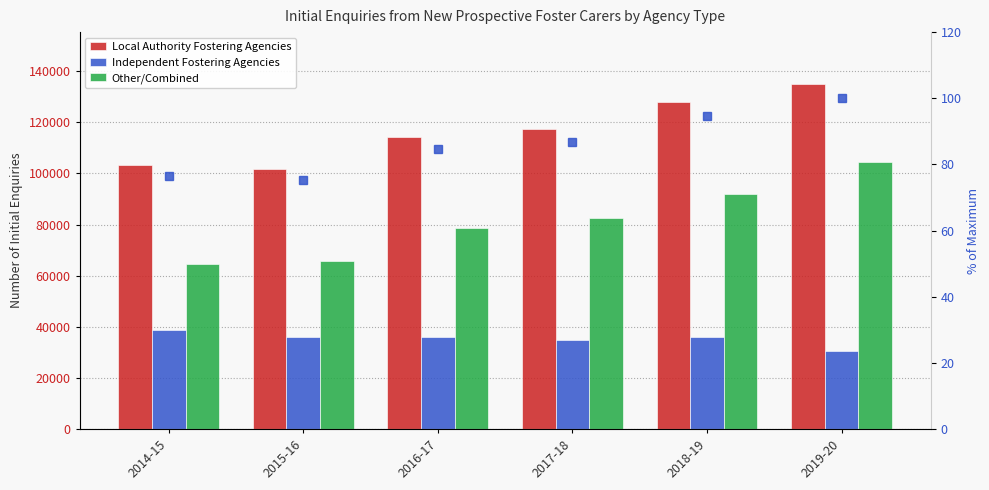

What is the difference between the maximum and minimum values in the Local Authority Fostering Agencies series?

33280.0